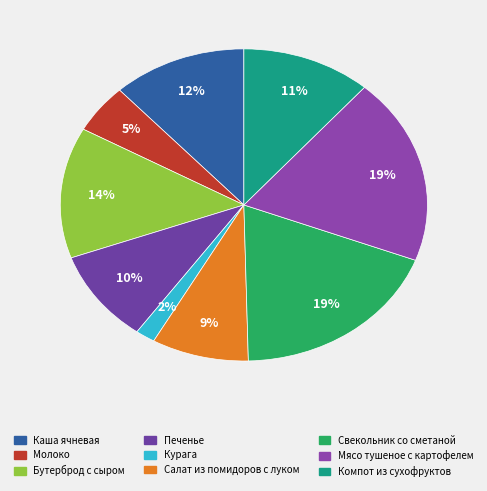

What percentage is the Курага slice, to the nearest percent?

2%